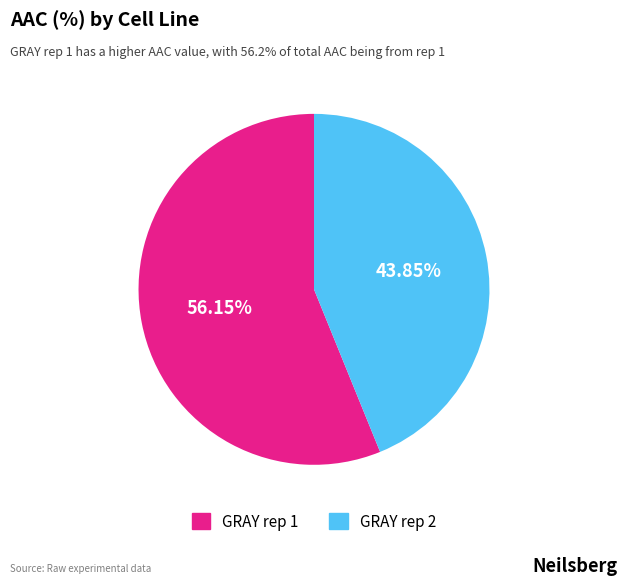

Is there any slice that represents more than half of the pie?

Yes